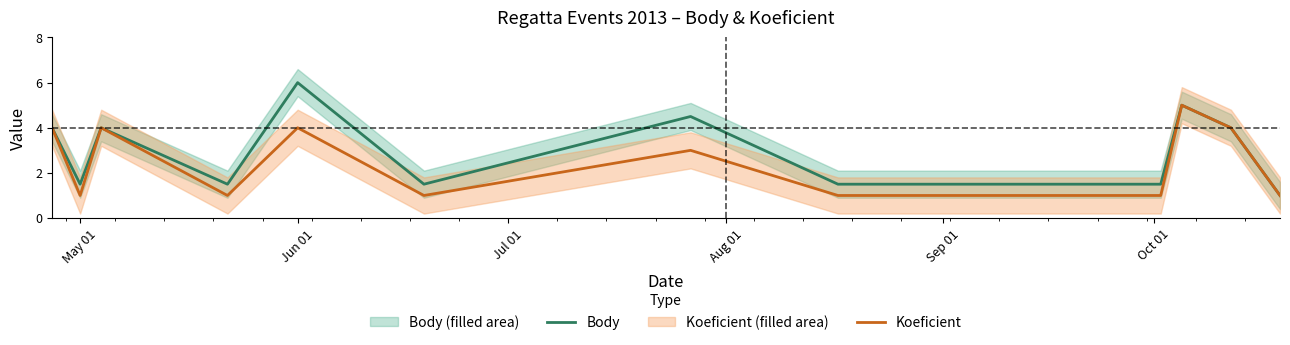

Which category has the highest value in the Body series?

Jun 01